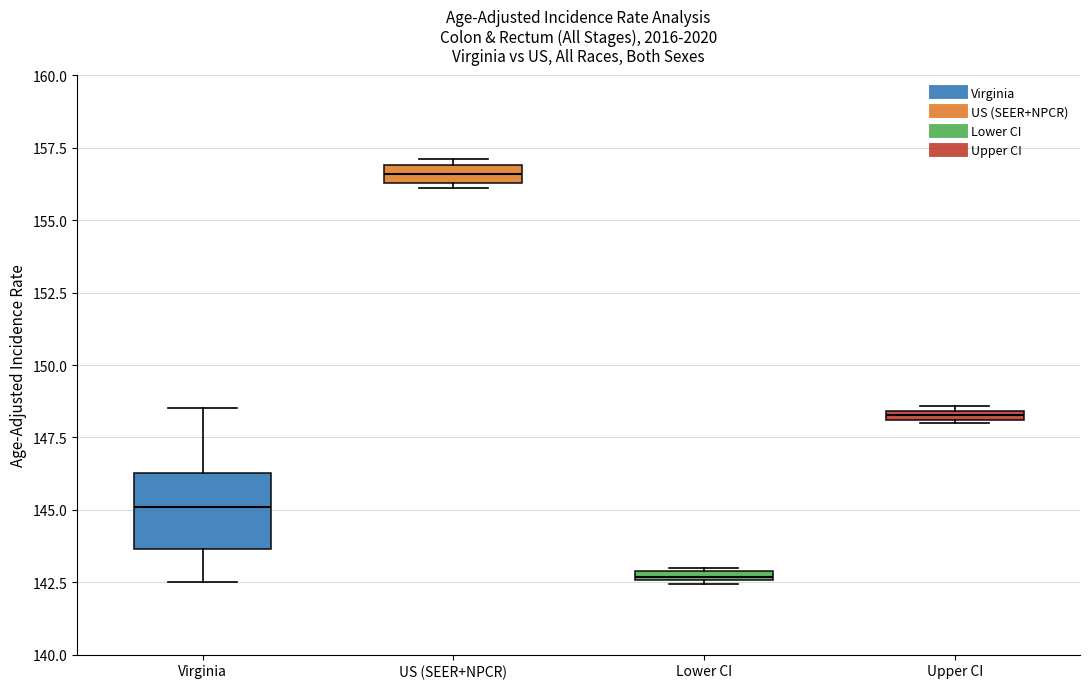

Which box's median line is the lowest?

Lower CI